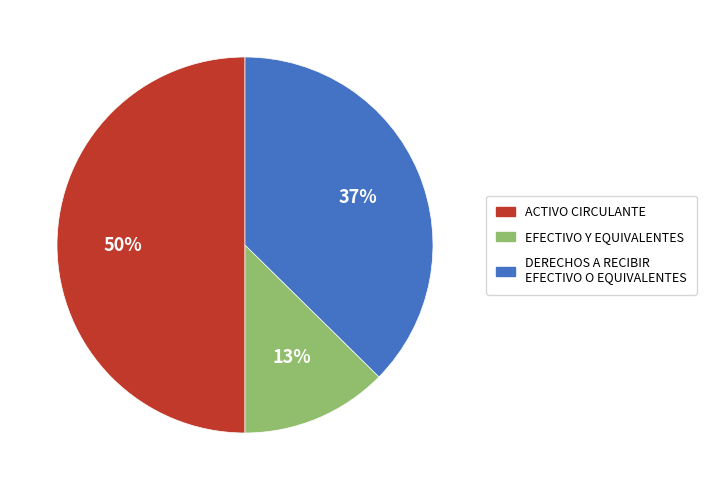

Between DERECHOS A RECIBIR EFECTIVO O EQUIVALENTES and ACTIVO CIRCULANTE, which is larger?

ACTIVO CIRCULANTE